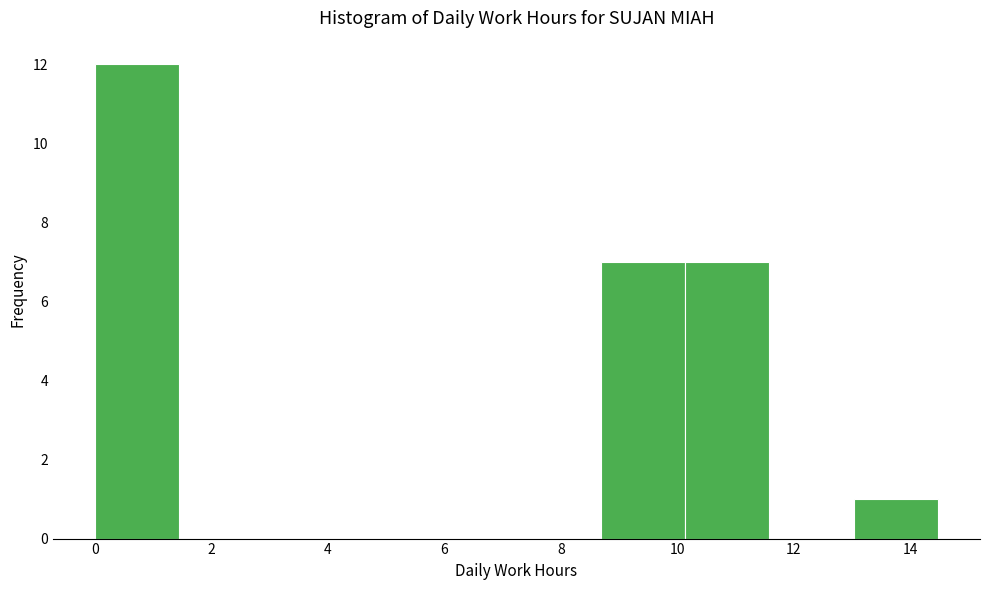

Reading left to right, transcribe this chart: for each bar, give the range it covers on the x-axis and its height. Neither the bar edges nor the heights are printed on the chart, so give them approximately, as read against the axes.

0.0 to 1.4: 12
1.4 to 2.8: 0
2.8 to 4.4: 0
4.4 to 5.8: 0
5.8 to 7.2: 0
7.2 to 8.6: 0
8.6 to 10.2: 7
10.2 to 11.6: 7
11.6 to 13.0: 0
13.0 to 14.4: 1